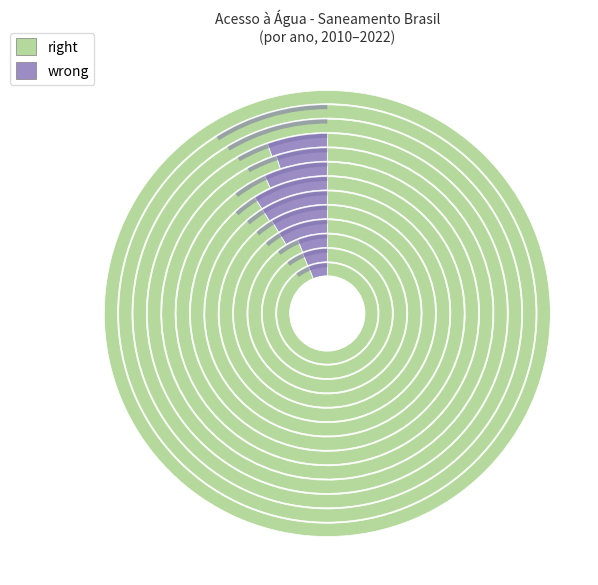

Which slice is the smallest?

2022